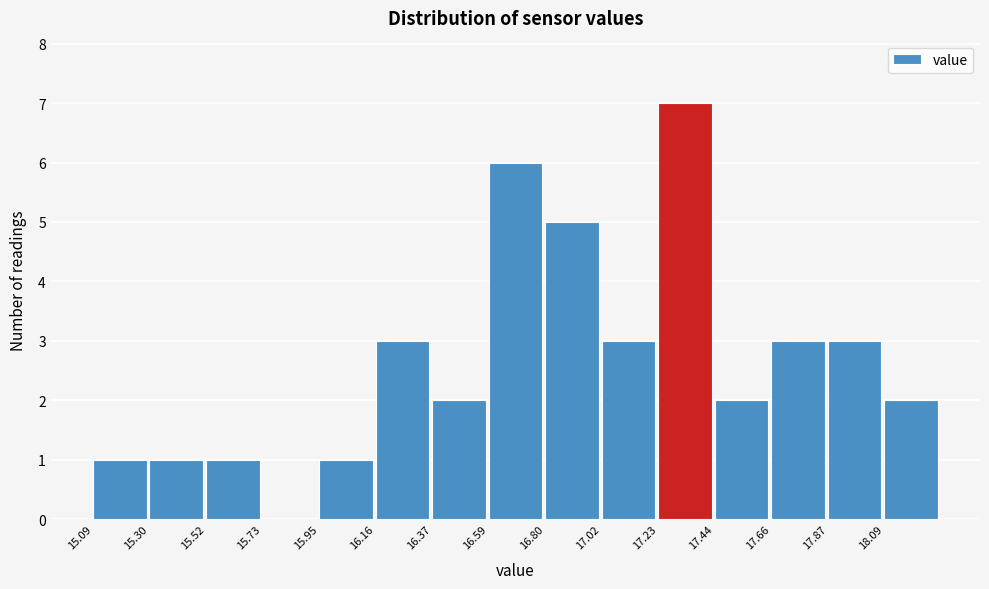

Reading left to right, transcribe this chart: for each bar, give the range it covers on the x-axis and its height. Neither the bar edges nor the heights are printed on the chart, so give them approximately, as read against the axes.

15.10 to 15.30: 1
15.30 to 15.50: 1
15.50 to 15.75: 1
15.75 to 15.95: 0
15.95 to 16.15: 1
16.15 to 16.35: 3
16.35 to 16.60: 2
16.60 to 16.80: 6
16.80 to 17.00: 5
17.00 to 17.25: 3
17.25 to 17.45: 7
17.45 to 17.65: 2
17.65 to 17.85: 3
17.85 to 18.10: 3
18.10 to 18.30: 2